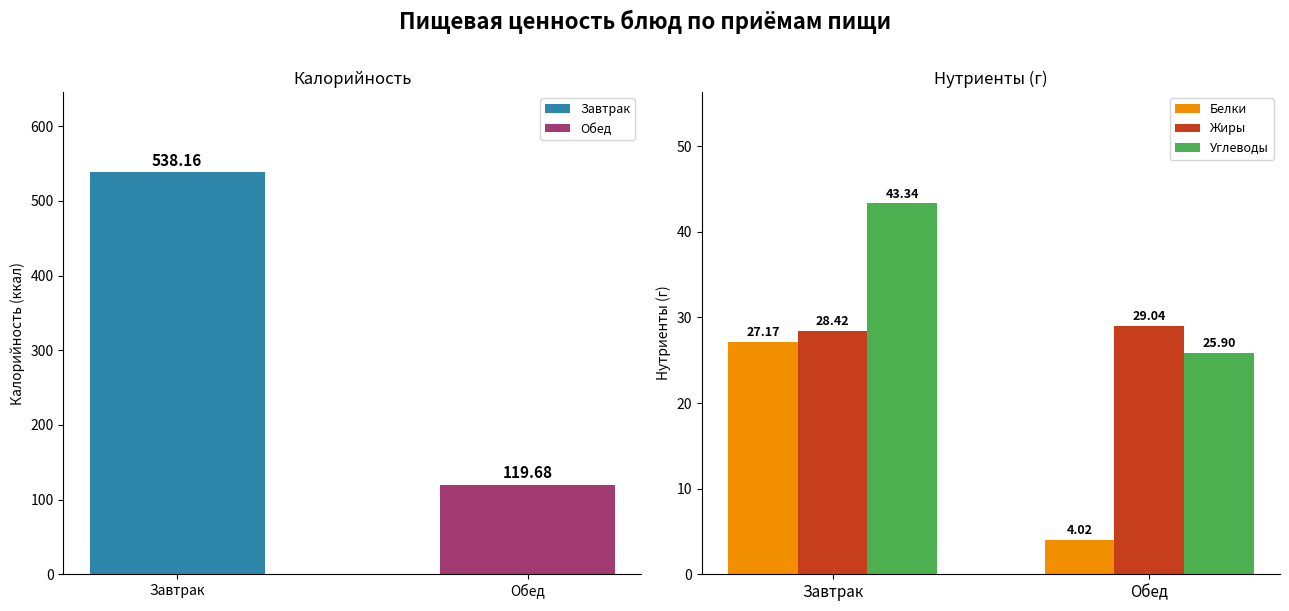

What is the sum of all Белки values?

31.2